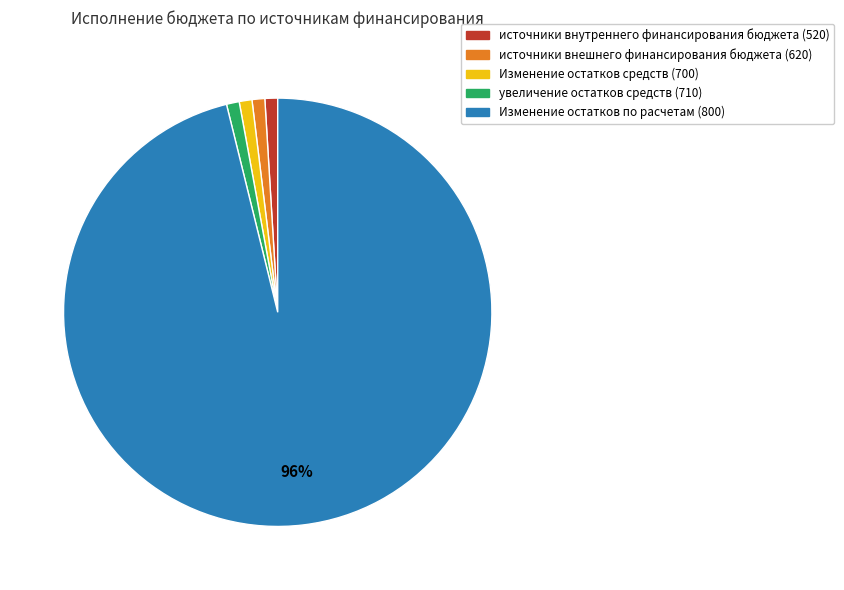

What is the largest slice in the pie chart?

Изменение остатков по расчетам (800)